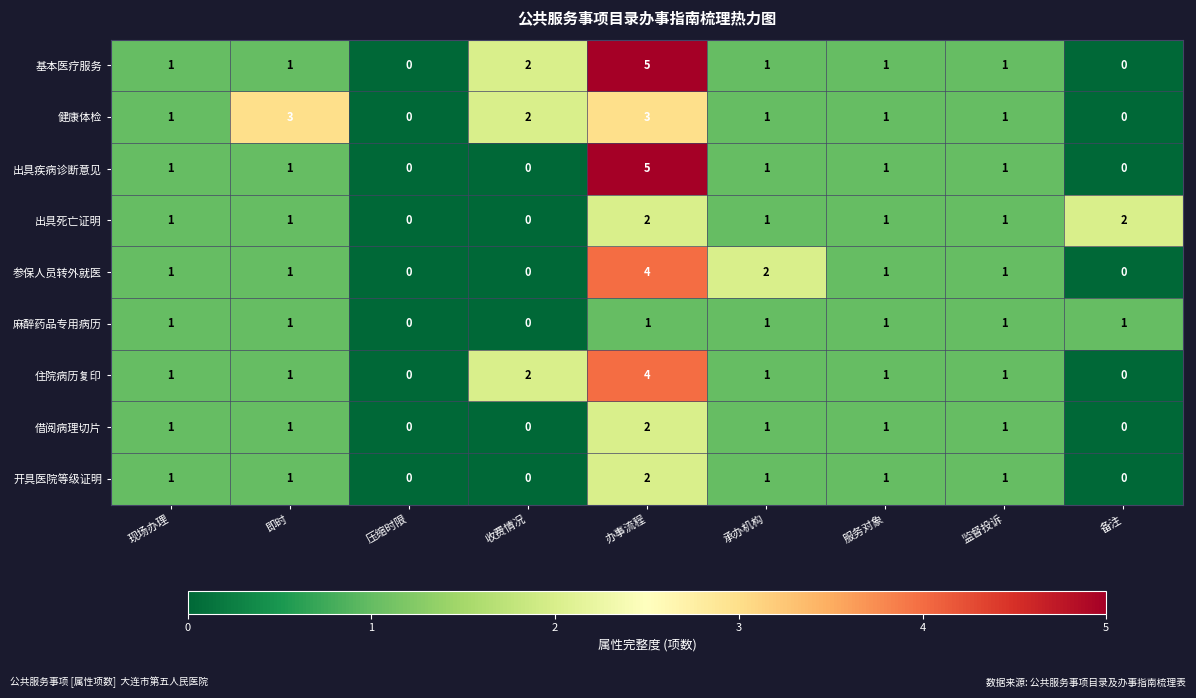

What is the total value across all series at 承办机构?

10